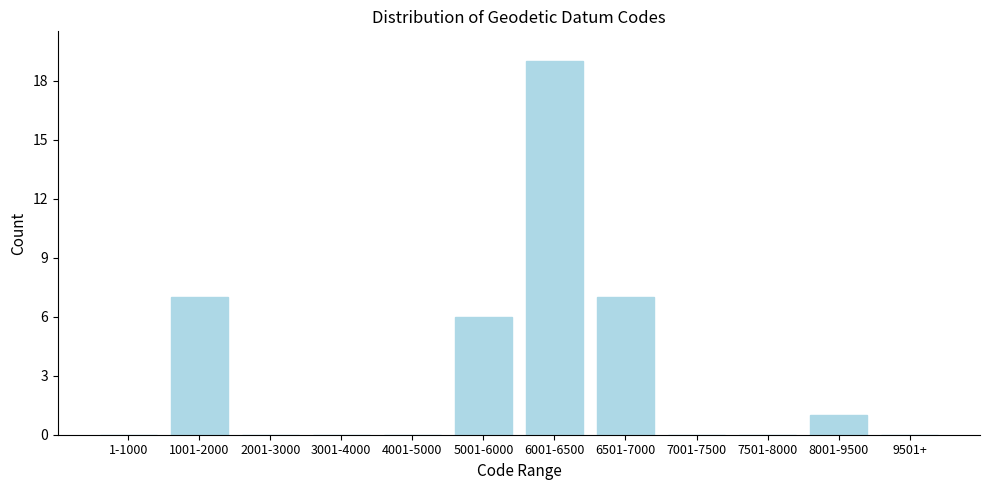

Reading left to right, list all the values displayed in this chart.

1-1000=0	1001-2000=7	2001-3000=0	3001-4000=0	4001-5000=0	5001-6000=6	6001-6500=19	6501-7000=7	7001-7500=0	7501-8000=0	8001-9500=1	9501+=0